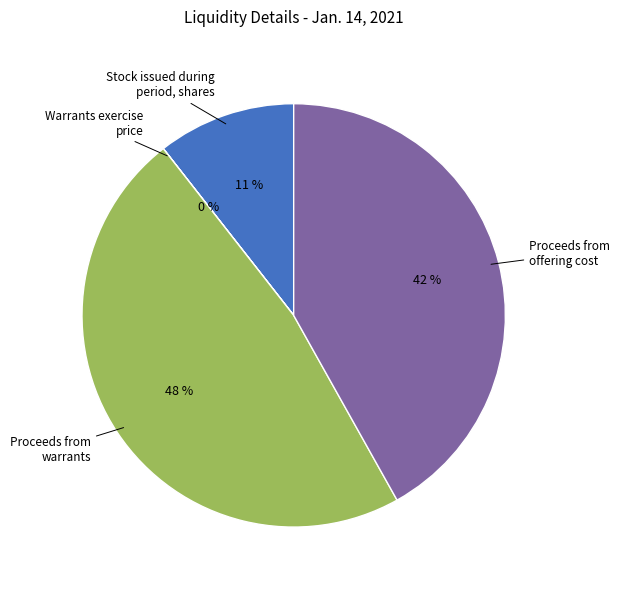

Is there any slice that represents more than half of the pie?

No